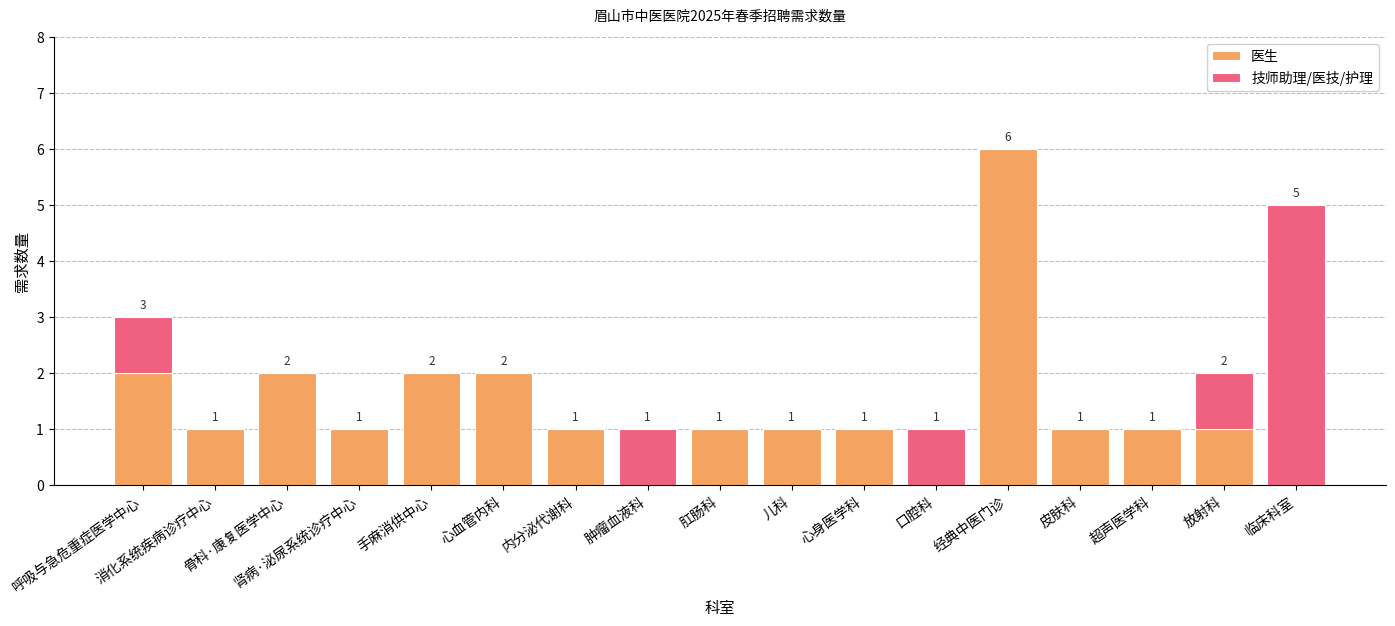

The 医生 series shows 0 at 临床科室. True or false?

True